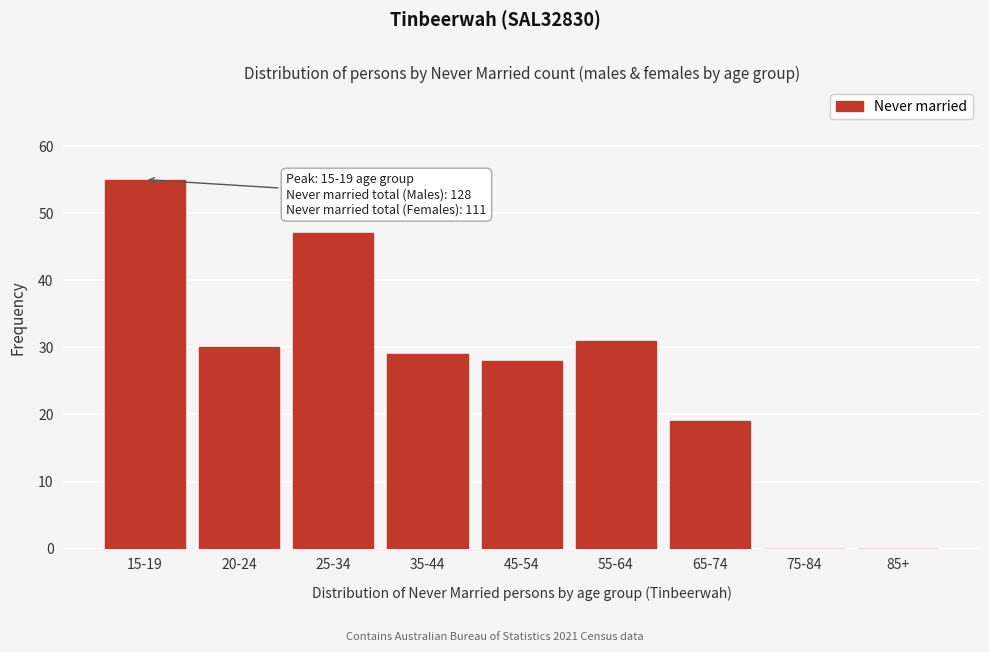

Reading left to right, list all the values displayed in this chart.

15-19=55	20-24=30	25-34=47	35-44=29	45-54=28	55-64=31	65-74=19	75-84=0	85+=0